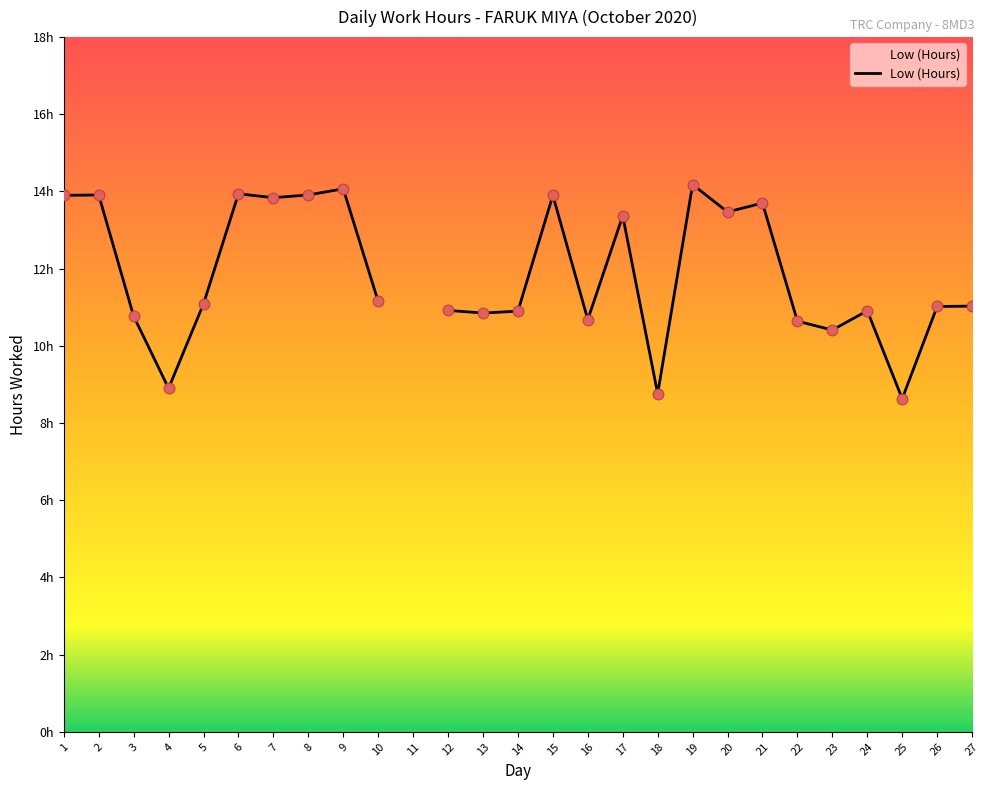

What is the change in value from 3 to 18?

-2.0